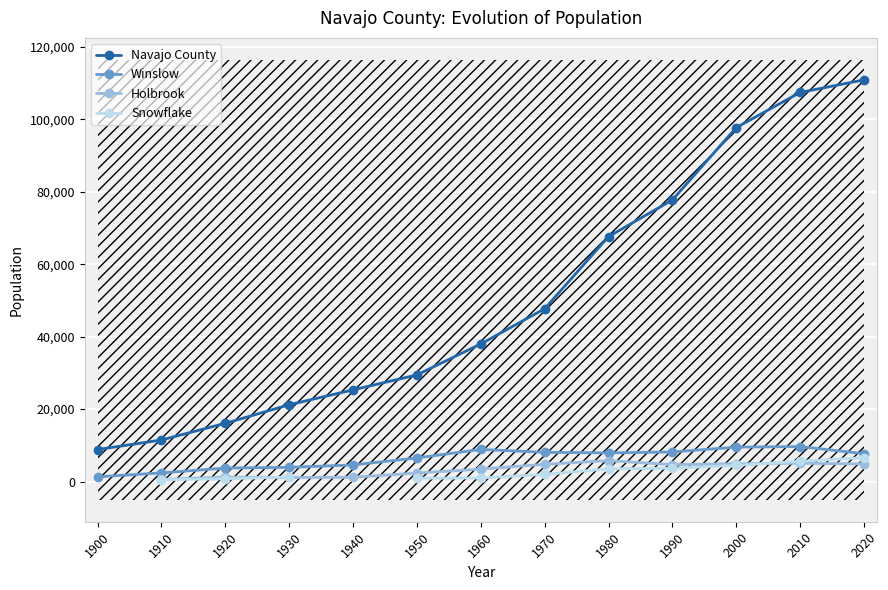

List the series in order of their overall mean, highest first.

Navajo County, Winslow, Holbrook, Snowflake